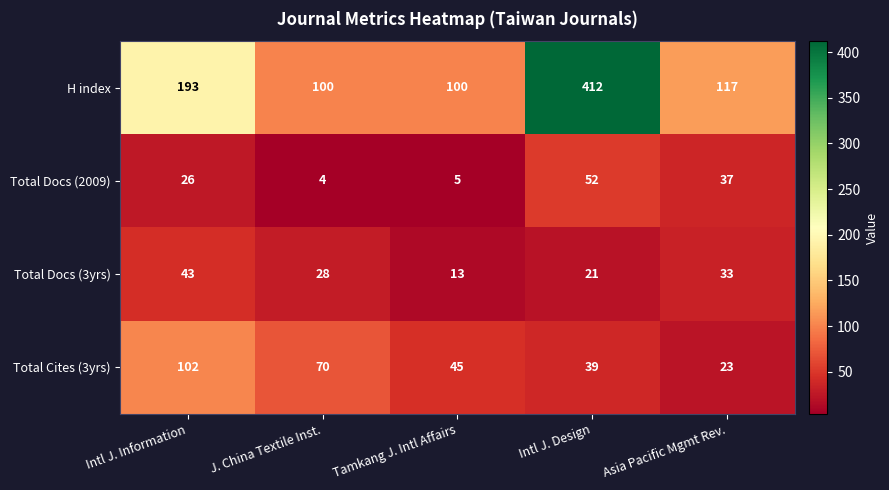

What is the difference between the second highest and minimum values in the H index series?

93